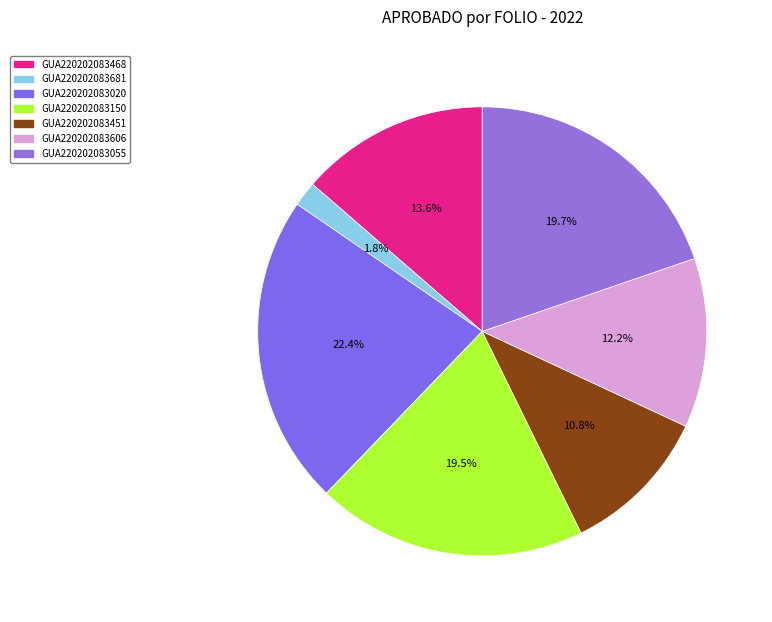

Rank the categories by value from highest to lowest.

GUA220202083020, GUA220202083055, GUA220202083150, GUA220202083468, GUA220202083606, GUA220202083451, GUA220202083681